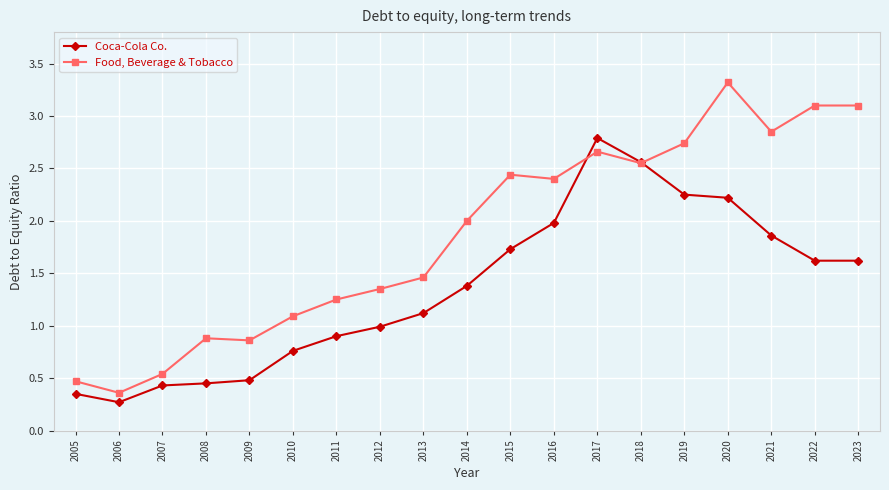

Is this an area chart (filled region under the line)?

No